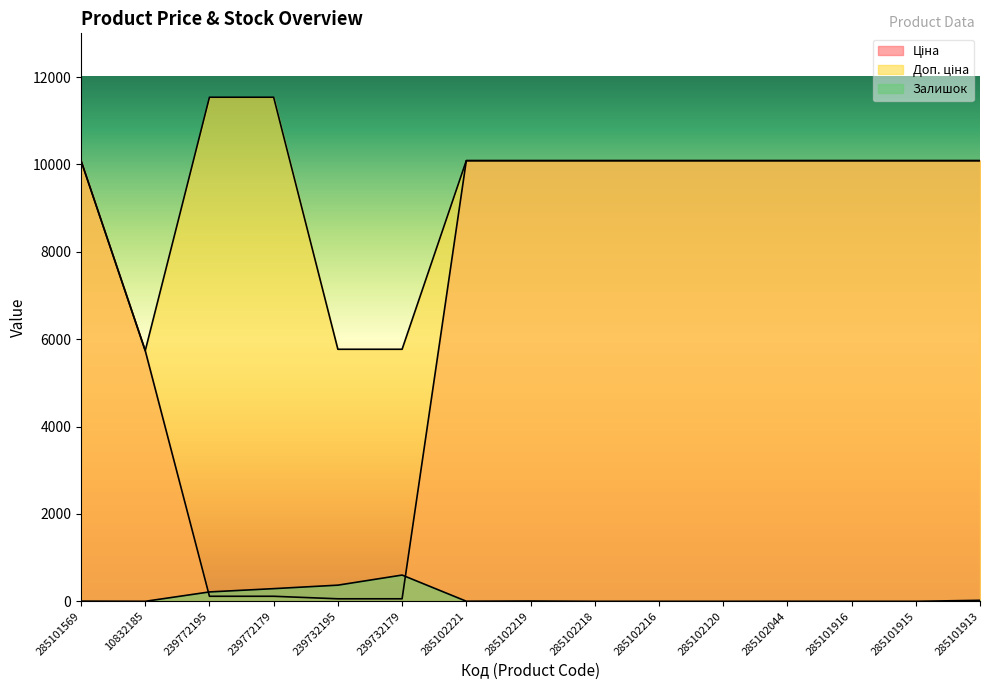

List the series in order of their peak value, lowest first.

Залишок, Ціна, Доп. ціна